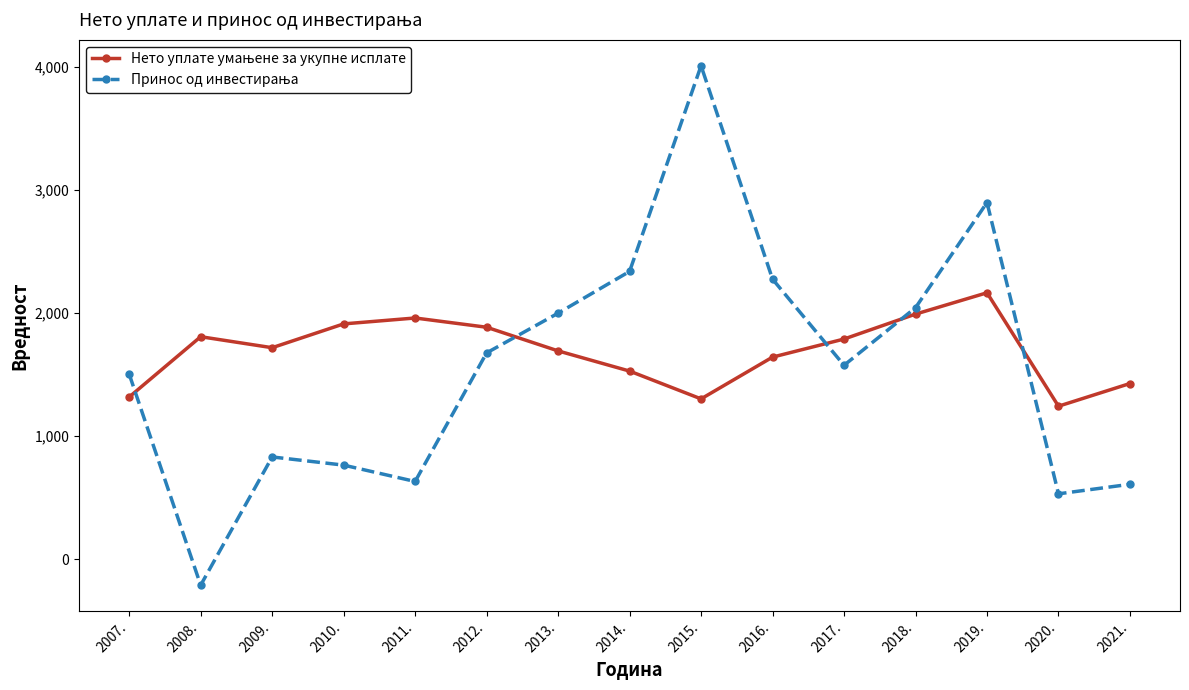

Which category has the lowest value across all series?

2008.